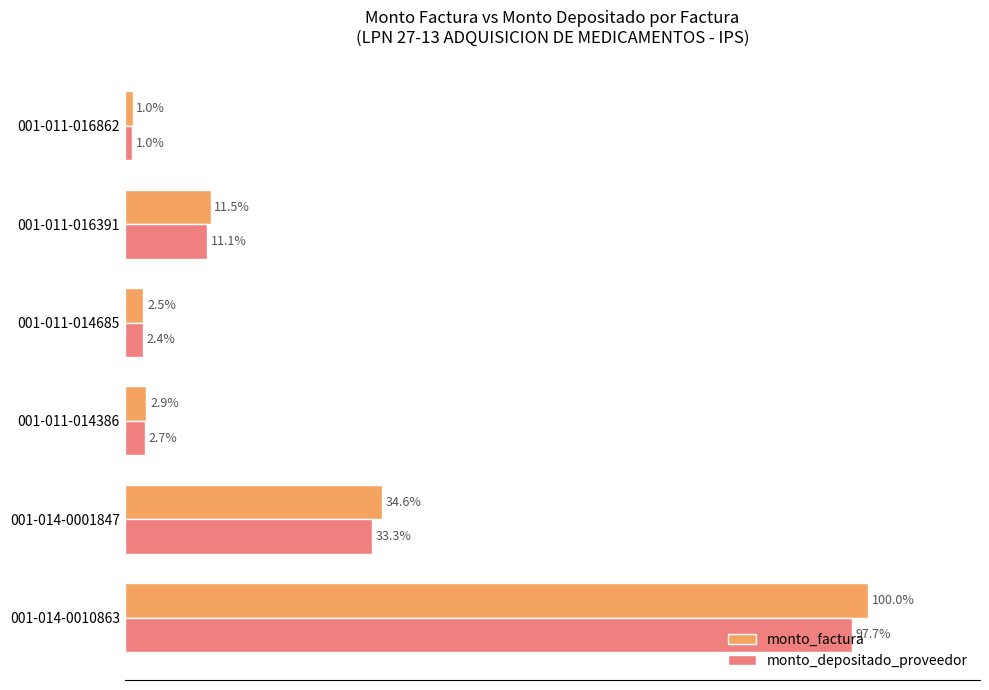

List the labels in order of monto_depositado_proveedor value, largest first.

001-014-0010863, 001-014-0001847, 001-011-016391, 001-011-014386, 001-011-014685, 001-011-016862